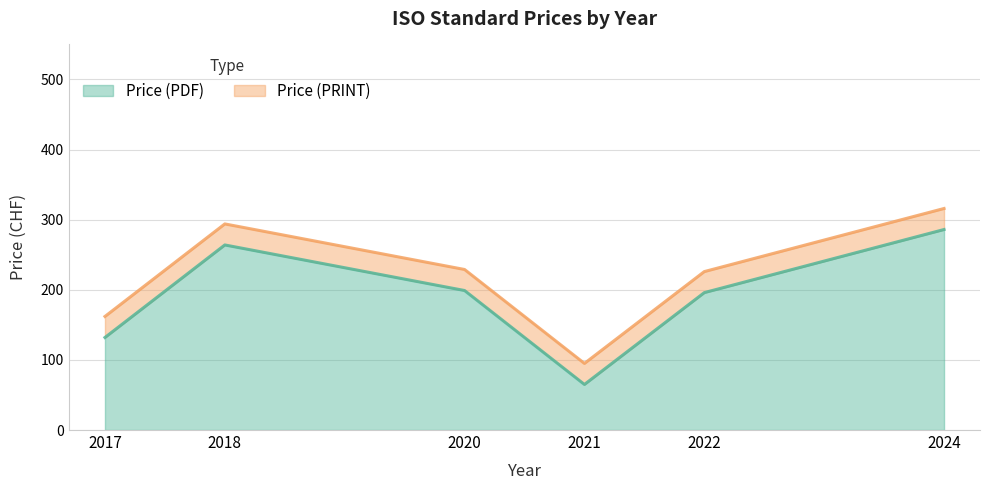

What is the average value of the Price (PDF) series?

190